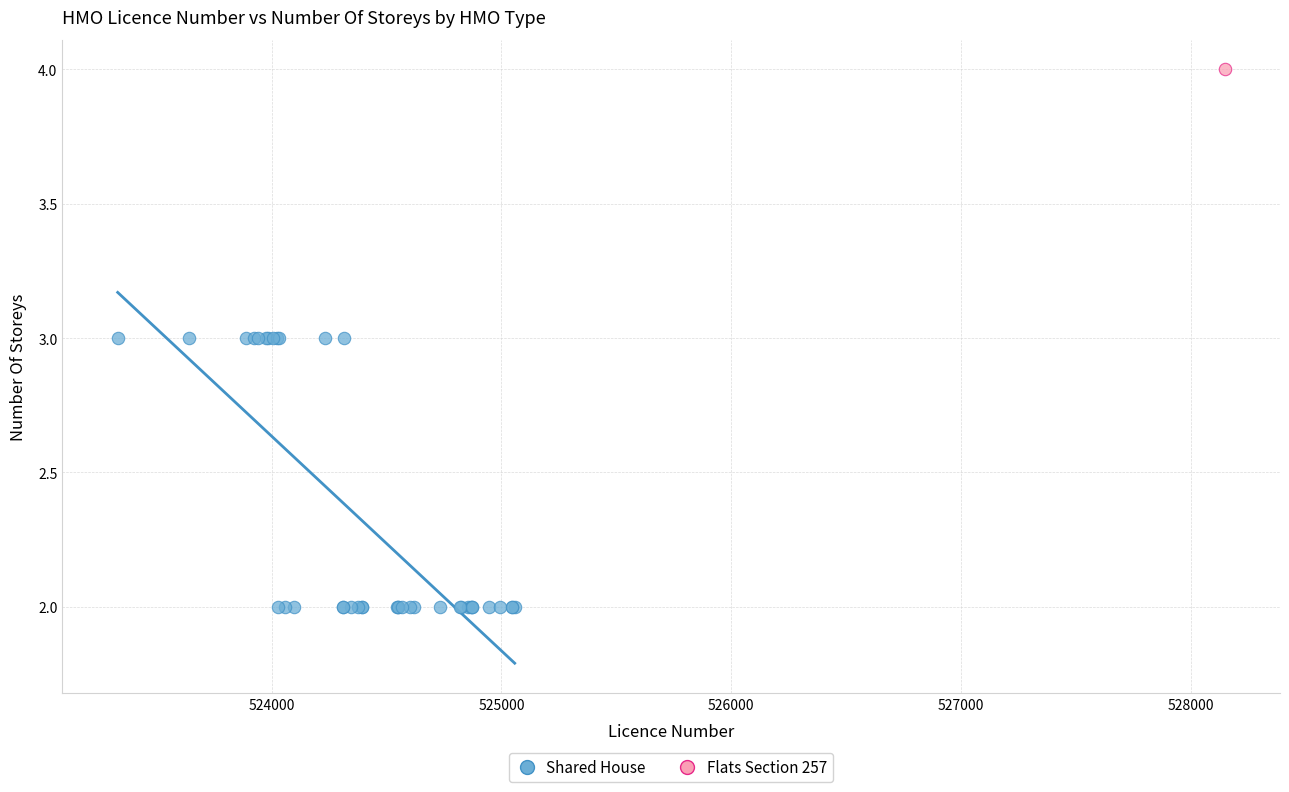

What are all the series names shown in the legend?

Shared House, Flats Section 257